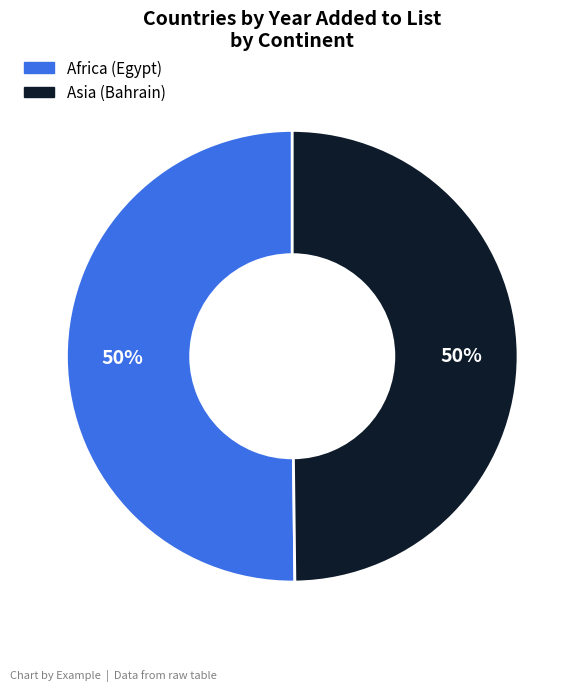

Combined, do Africa (Egypt) and Asia (Bahrain) account for over 50%?

Yes